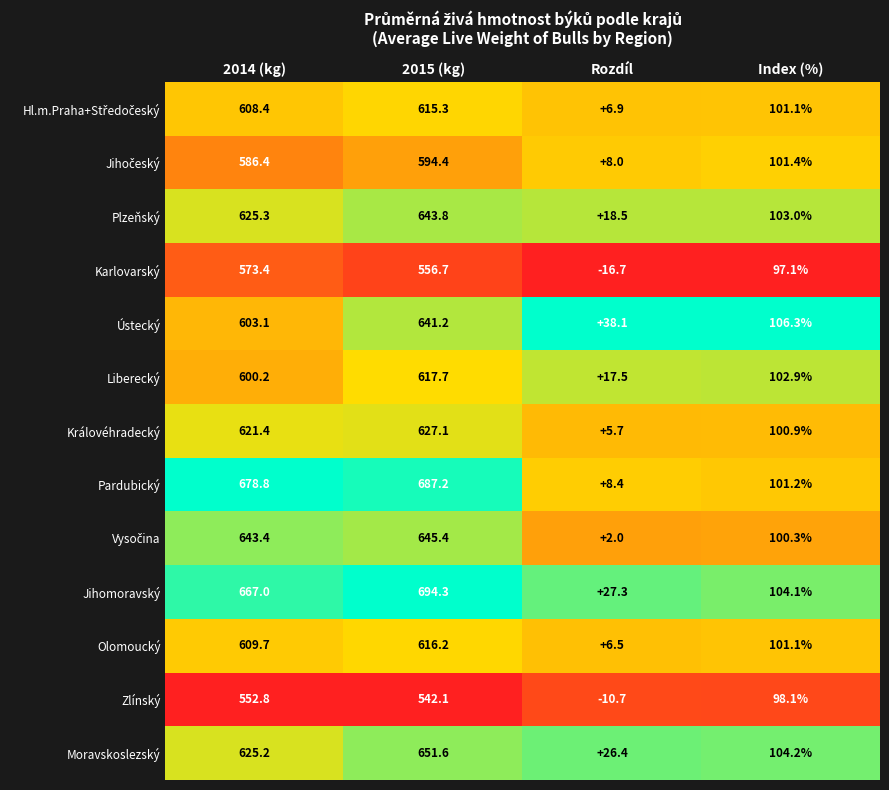

Rank the categories by Ústecký value from highest to lowest.

2015 (kg), 2014 (kg), Index (%), Rozdíl